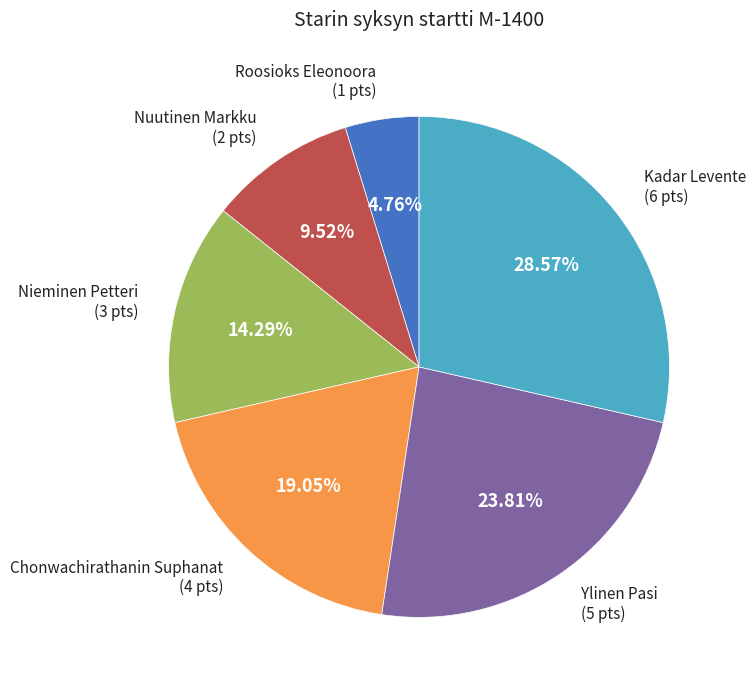

Is there any slice that represents more than half of the pie?

No